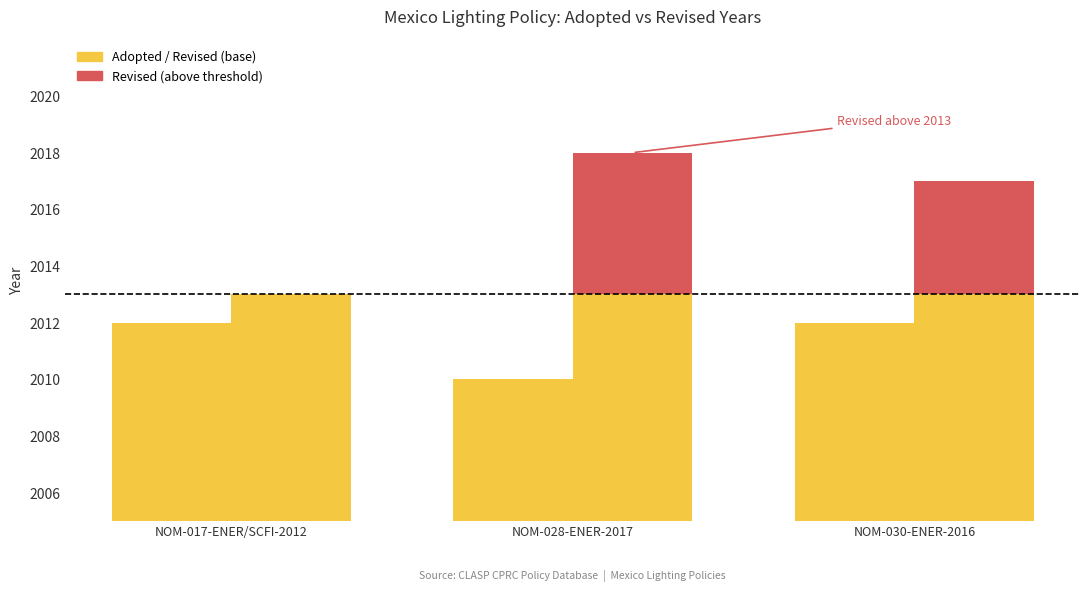

Between NOM-030-ENER-2016 and NOM-028-ENER-2017, which is larger?

NOM-030-ENER-2016